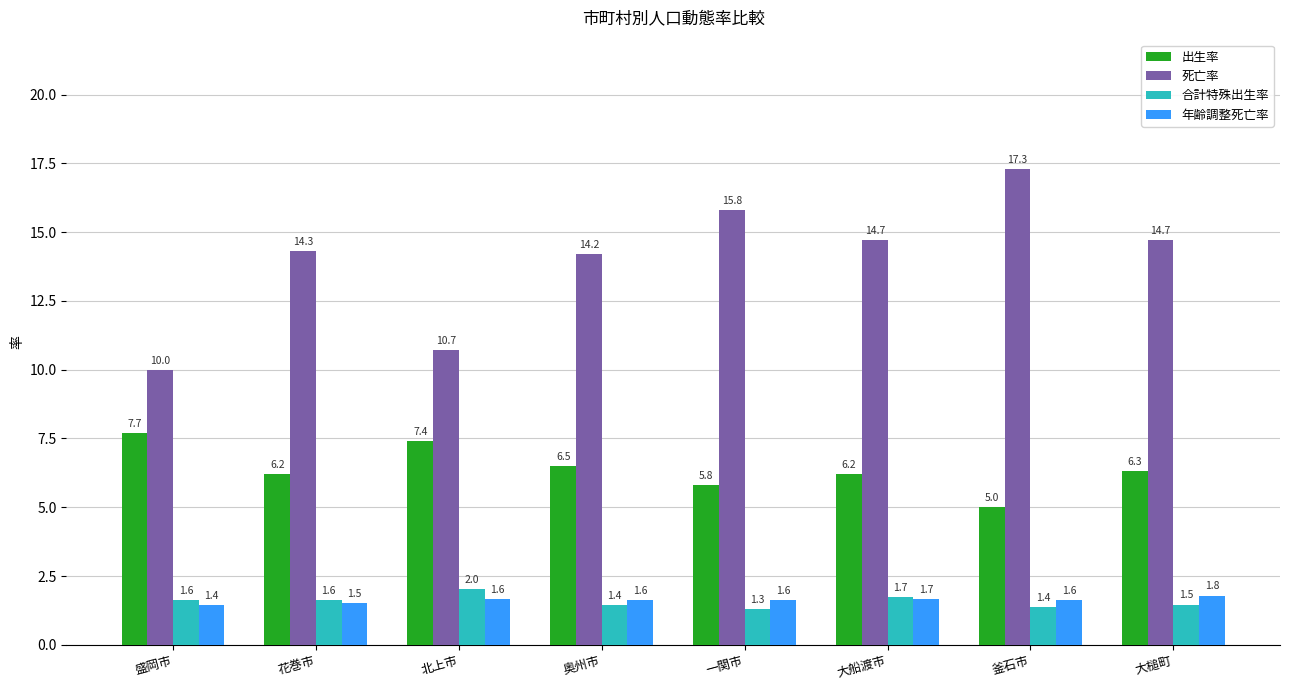

What is the spread (max minus min) of values at 大船渡市?

13.0